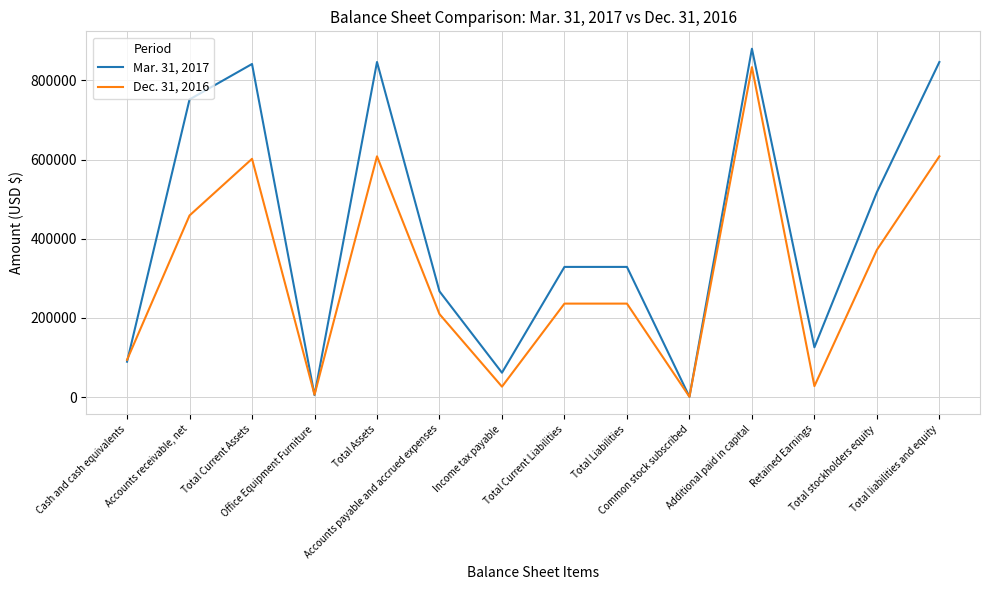

Which series has the widest spread of values?

Mar. 31, 2017